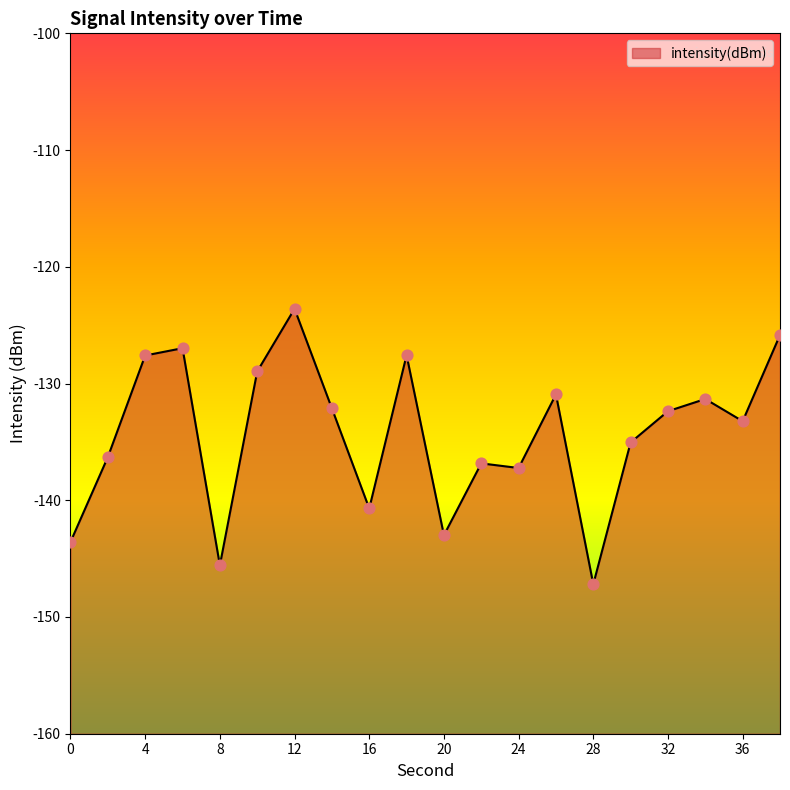

Which has a higher value, 20 or 34?

34